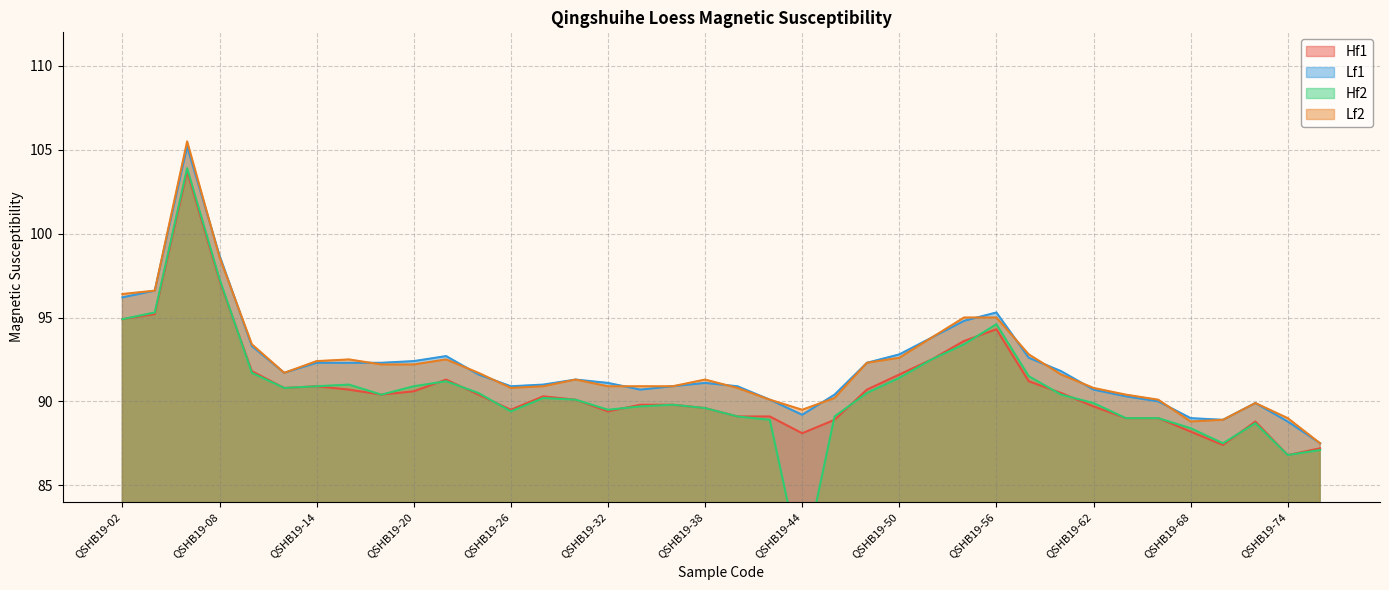

What is the average value of the Lf2 series?

92.2